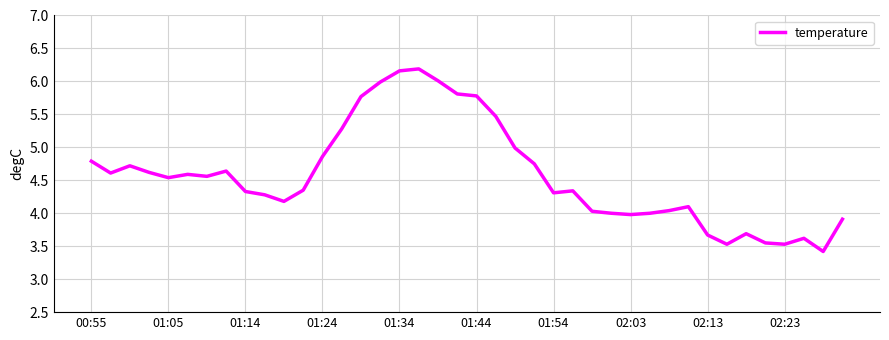

What is the difference between the maximum and minimum values?

2.8